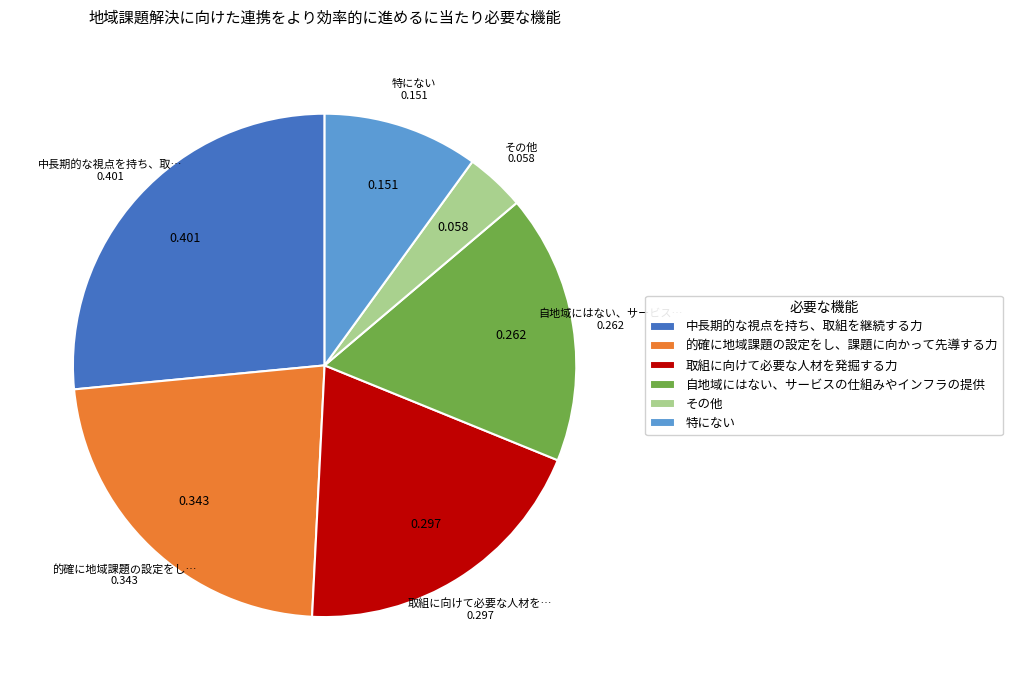

Count the number of slices in the pie.

6